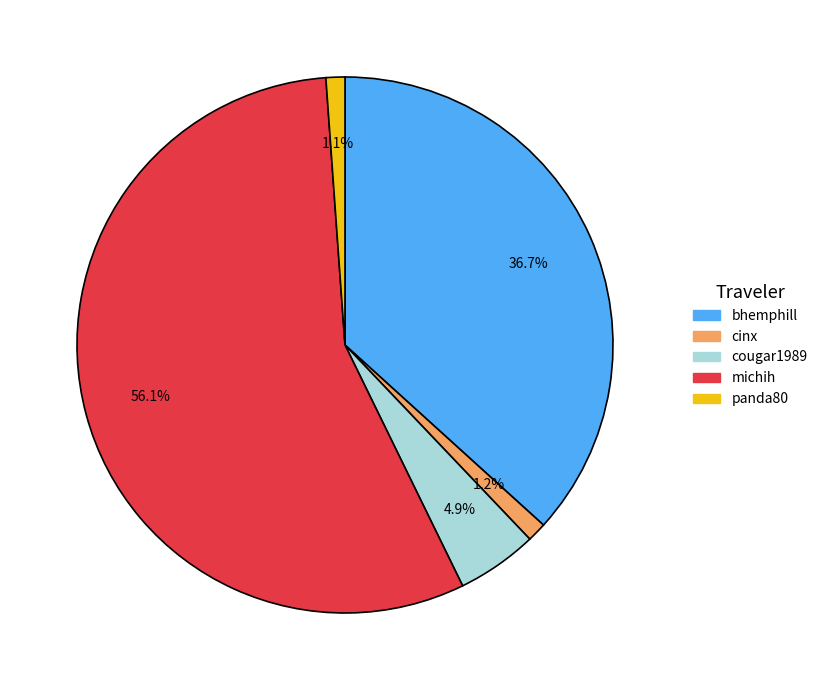

How many slices are in this pie chart?

5